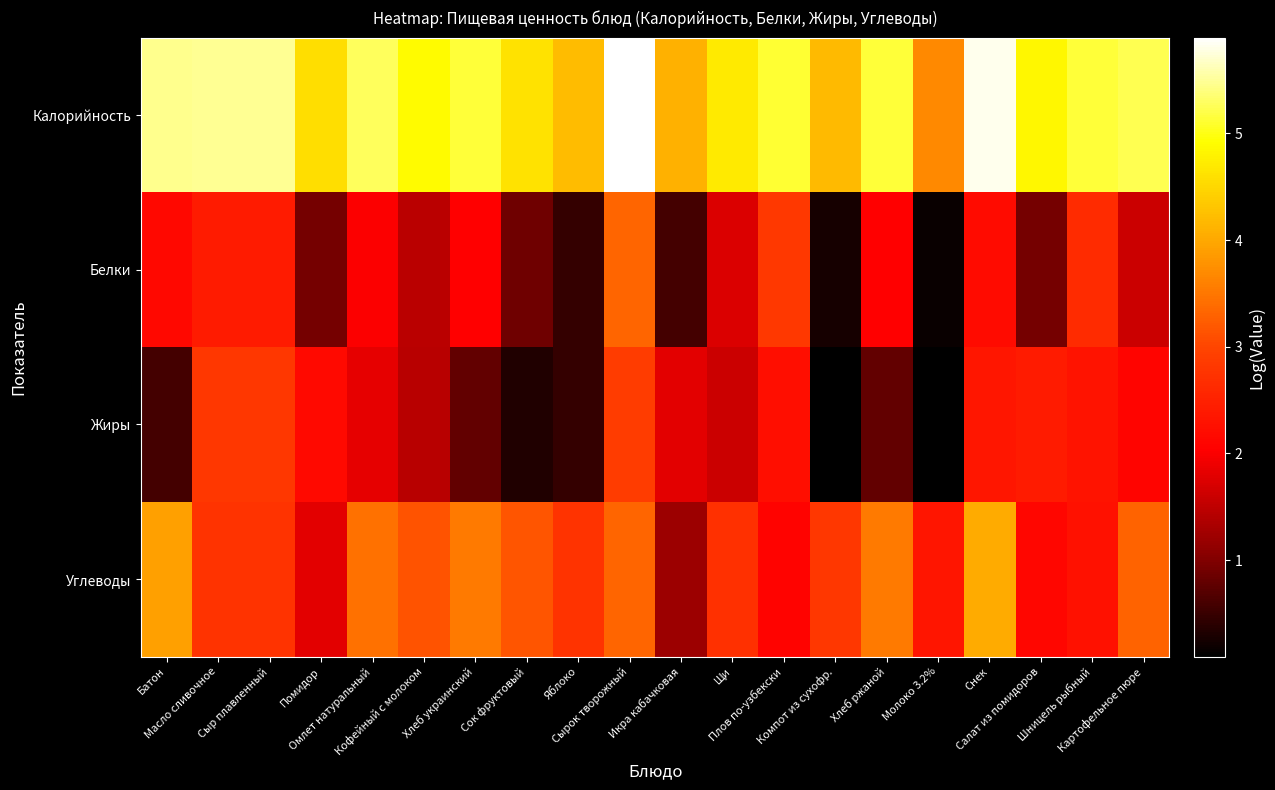

Reading left to right, transcribe all the data shown in this chart.

Калорийность: Батон=5.5	Масло сливочное=5.5	Сыр плавленный=5.5	Помидор=4.6	Омлет натуральный=5.3	Кофейный с молоком=4.9	Хлеб украинский=5.1	Сок фруктовый=4.6	Яблоко=4.2	Сырок творожный=5.9	Икра кабачковая=4.1	Щи=4.7	Плов по-узбекски=5.1	Компот из сухофр.=4.2	Хлеб ржаной=5.1	Молоко 3.2%=3.7	Снек=5.8	Салат из помидоров=4.9	Шницель рыбный=5.1	Картофельное пюре=5.2
Белки: Батон=2.2	Масло сливочное=2.4	Сыр плавленный=2.4	Помидор=0.9	Омлет натуральный=2.0	Кофейный с молоком=1.5	Хлеб украинский=2.0	Сок фруктовый=0.9	Яблоко=0.5	Сырок творожный=3.3	Икра кабачковая=0.6	Щи=1.7	Плов по-узбекски=2.8	Компот из сухофр.=0.3	Хлеб ржаной=2.0	Молоко 3.2%=0.2	Снек=2.2	Салат из помидоров=0.9	Шницель рыбный=2.7	Картофельное пюре=1.6
Жиры: Батон=0.6	Масло сливочное=2.8	Сыр плавленный=2.8	Помидор=2.2	Омлет натуральный=1.8	Кофейный с молоком=1.4	Хлеб украинский=0.8	Сок фруктовый=0.3	Яблоко=0.5	Сырок творожный=2.9	Икра кабачковая=1.8	Щи=1.6	Плов по-узбекски=2.2	Компот из сухофр.=0.1	Хлеб ржаной=0.8	Молоко 3.2%=0.1	Снек=2.3	Салат из помидоров=2.4	Шницель рыбный=2.3	Картофельное пюре=2.1
Углеводы: Батон=3.9	Масло сливочное=2.8	Сыр плавленный=2.8	Помидор=1.8	Омлет натуральный=3.4	Кофейный с молоком=3.1	Хлеб украинский=3.5	Сок фруктовый=3.2	Яблоко=2.8	Сырок творожный=3.3	Икра кабачковая=1.2	Щи=2.7	Плов по-узбекски=2.1	Компот из сухофр.=2.8	Хлеб ржаной=3.5	Молоко 3.2%=2.3	Снек=4.0	Салат из помидоров=2.1	Шницель рыбный=2.3	Картофельное пюре=3.3